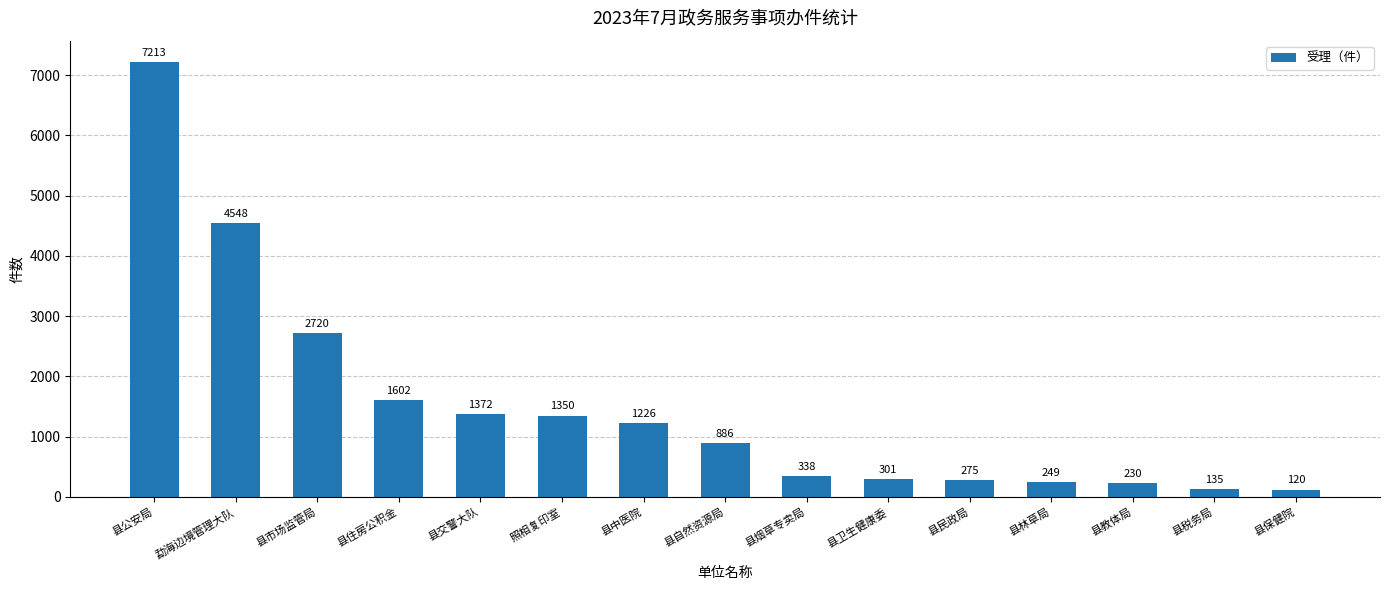

How many values are below 886?

7